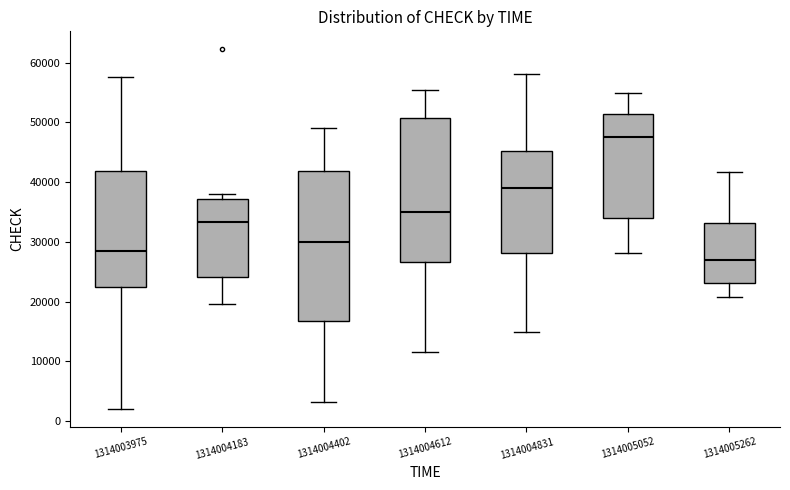

Reading left to right, read every box against the y-axis: the position of its median line, the range the box covers, and the ends of its whiskers. The values are not printed on the chart, so give them approximately, as read against the axis.

1314003975: median 28000, box 22000 to 42000, whiskers 2000 to 58000
1314004183: median 33000, box 24000 to 37000, whiskers 20000 to 38000
1314004402: median 30000, box 17000 to 42000, whiskers 3000 to 49000
1314004612: median 35000, box 27000 to 51000, whiskers 12000 to 55000
1314004831: median 39000, box 28000 to 45000, whiskers 15000 to 58000
1314005052: median 48000, box 34000 to 51000, whiskers 28000 to 55000
1314005262: median 27000, box 23000 to 33000, whiskers 21000 to 42000